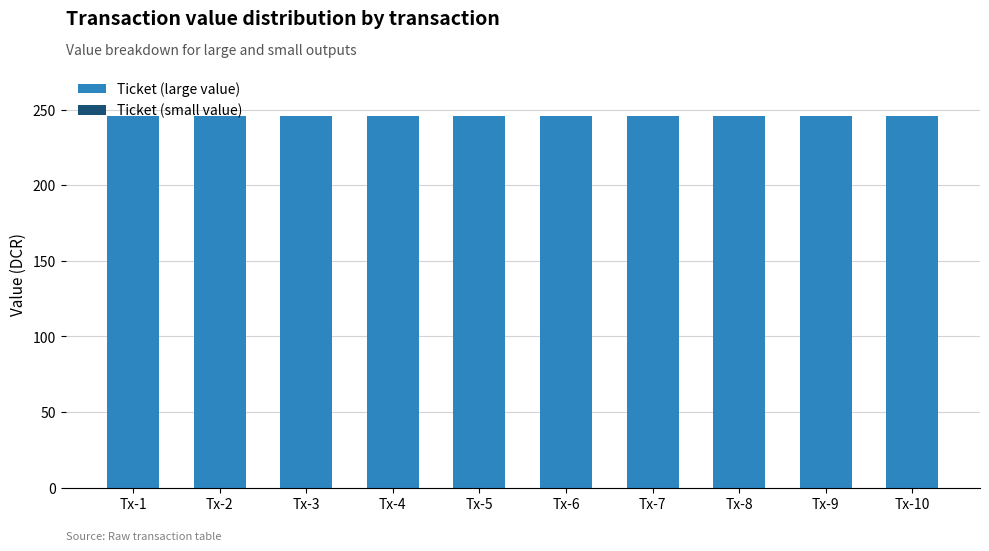

What is the highest value of the Ticket (large value) series?

245.4